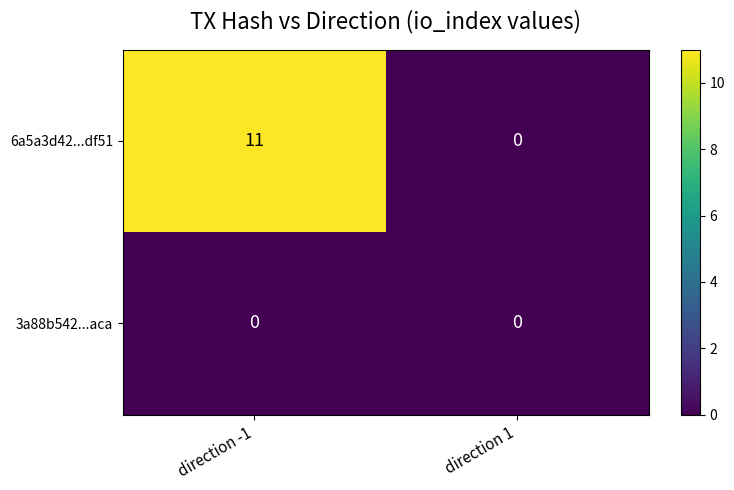

Which series has the largest range (max minus min)?

6a5a3d42...df51